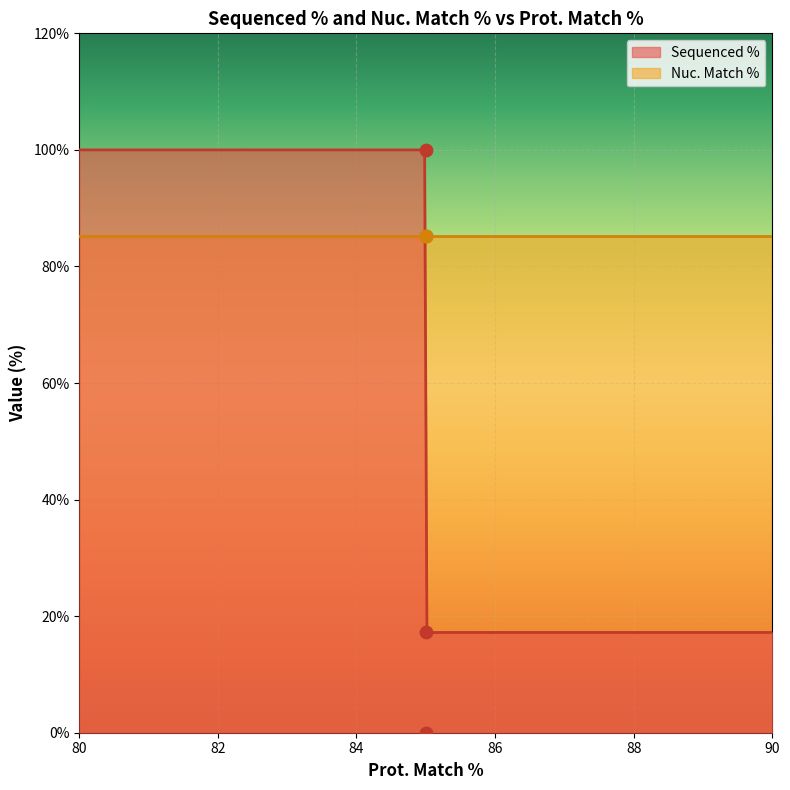

At which category is the sum across all series the highest?

85